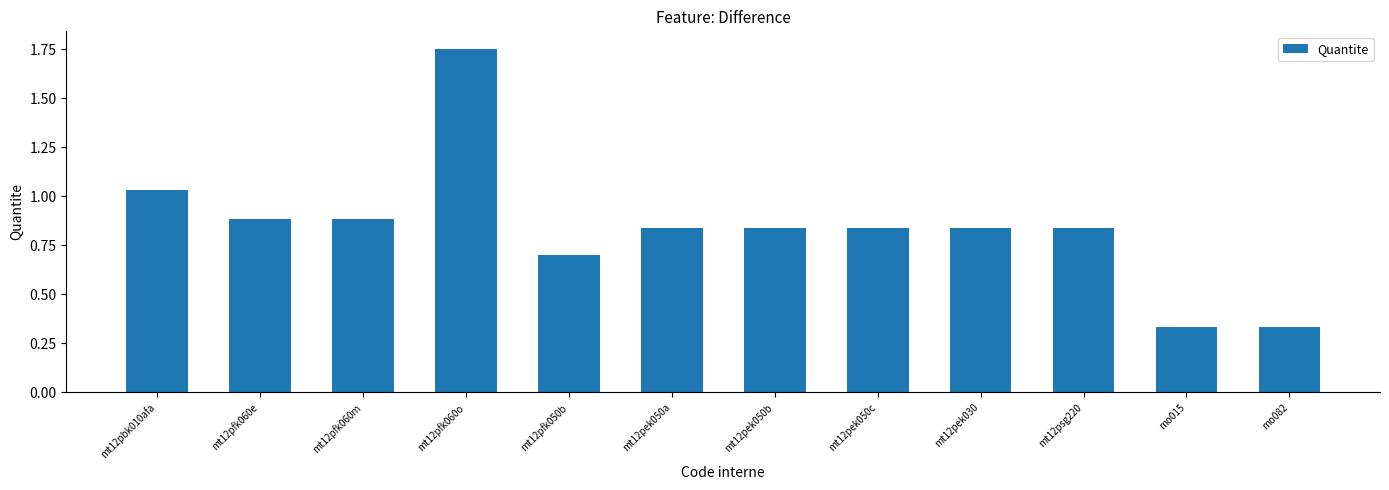

How many bars are there in total?

12